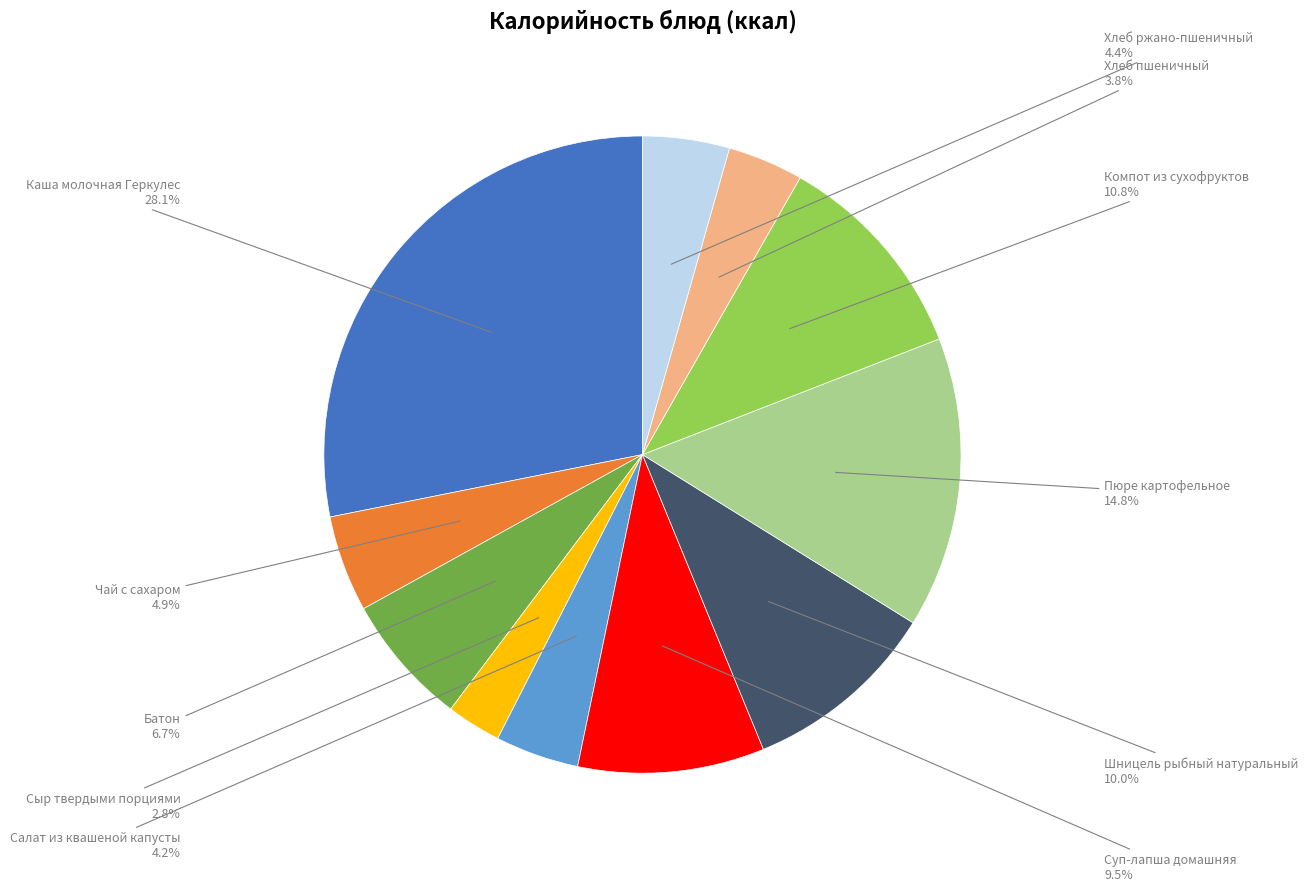

Is there any slice that represents more than half of the pie?

No